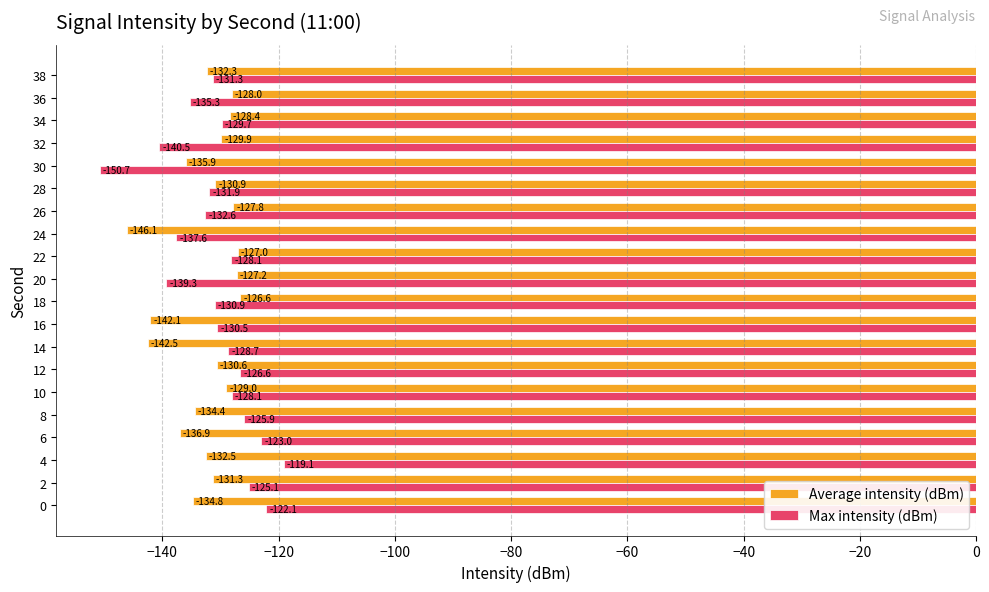

Which series has the largest range (max minus min)?

Max intensity (dBm)